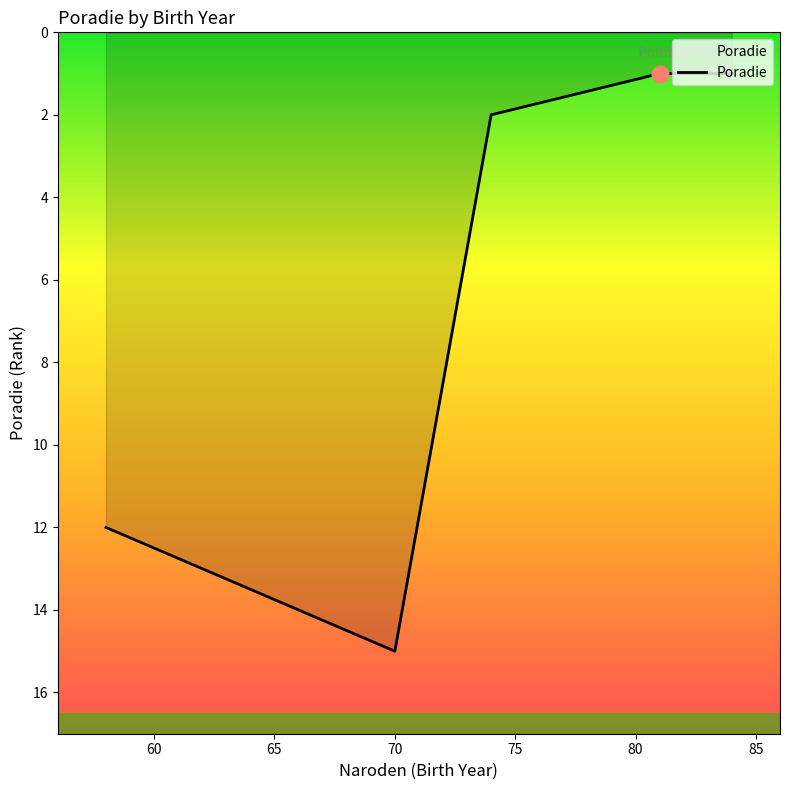

What is the greatest value displayed?

15